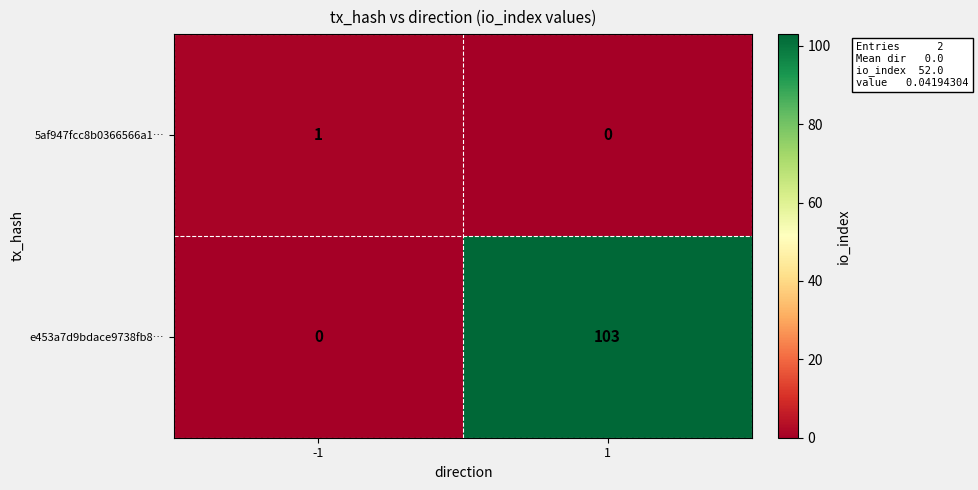

What is the spread (max minus min) of values at 1?

103